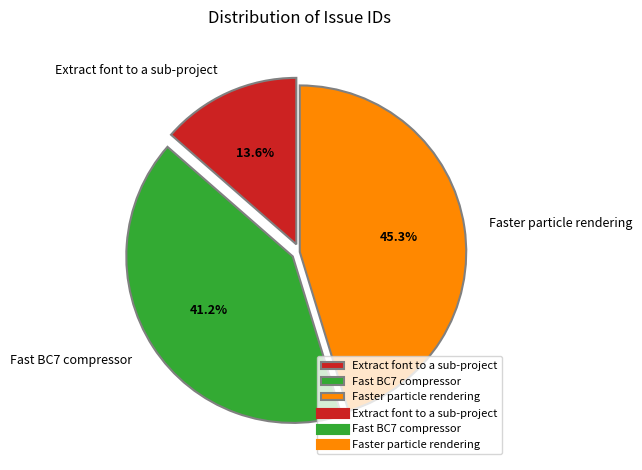

Which slice is the smallest?

Extract font to a sub-project